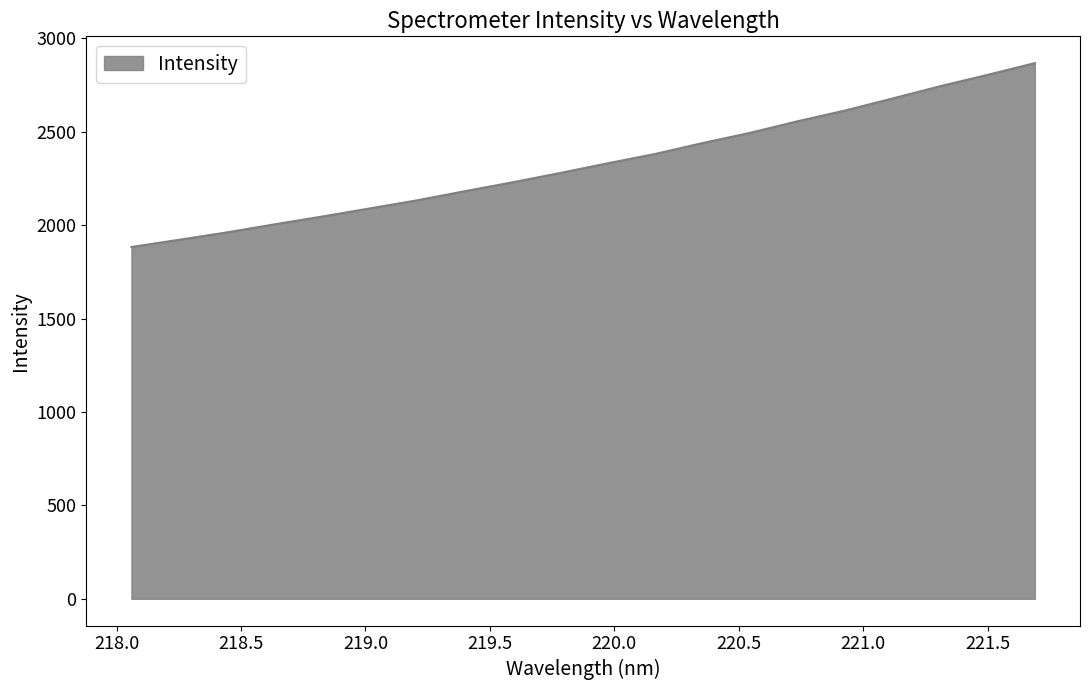

What is the greatest value displayed?

2866.9